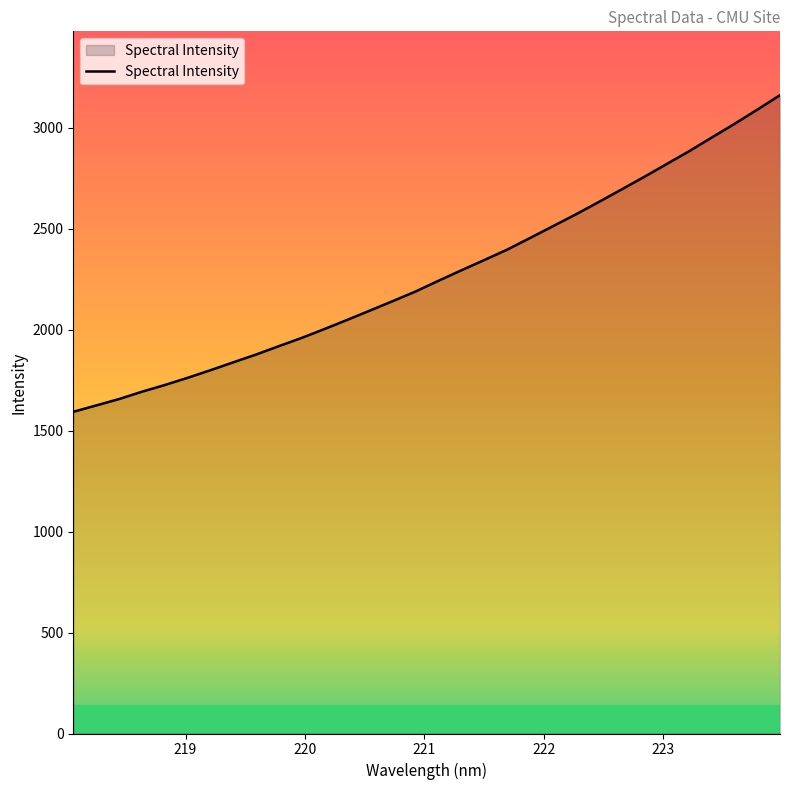

What is the maximum value shown in the chart?

3161.6